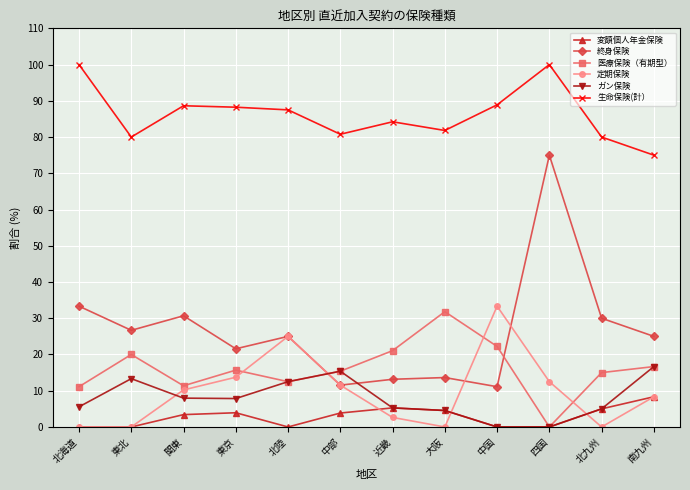

What is the label of the 6th point from the right?

近畿